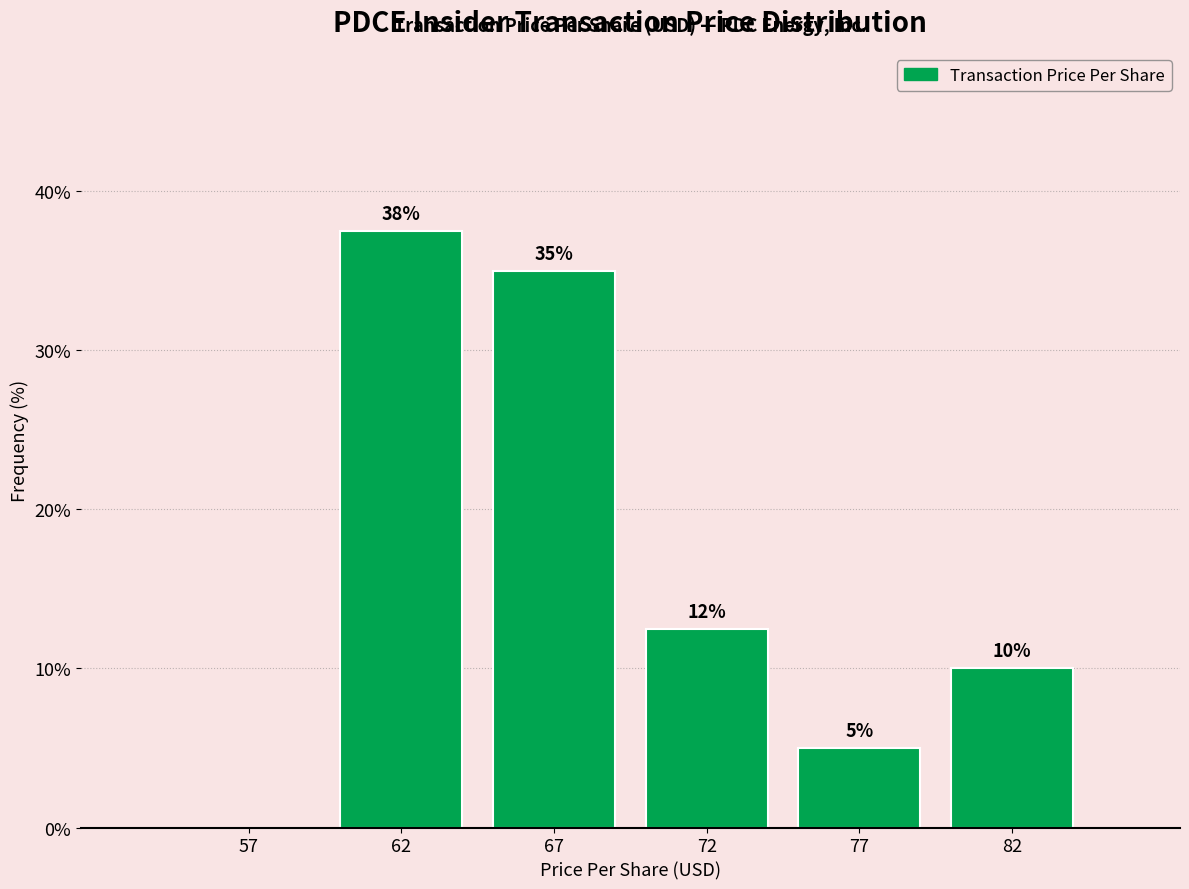

At which label is the value closest to 18?

72